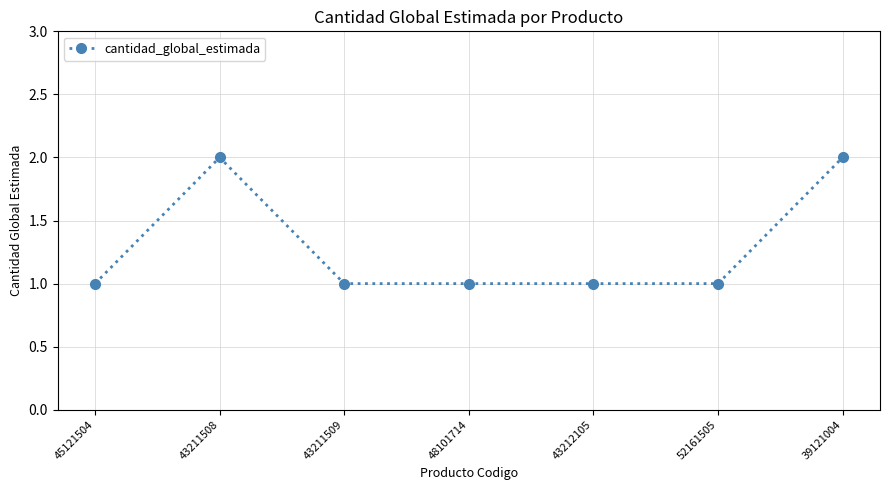

What is the maximum value shown in the chart?

2